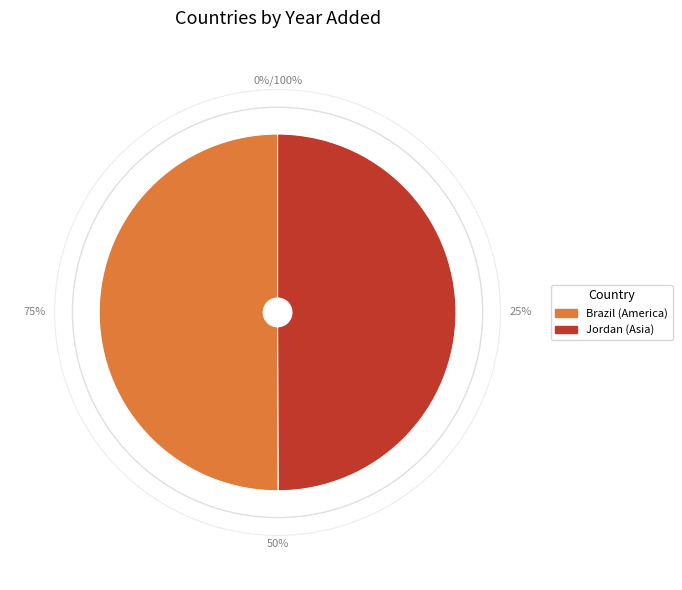

Rank the categories by value from highest to lowest.

Brazil, Jordan